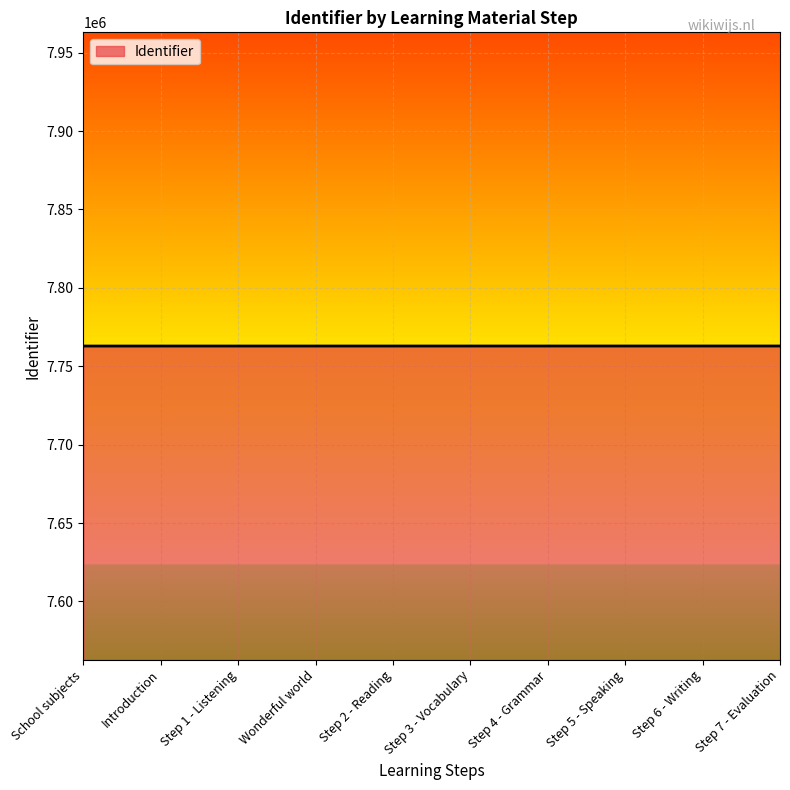

Approximately how many times larger is the value at Step 4 - Grammar compared to Step 1 - Listening?

1.0